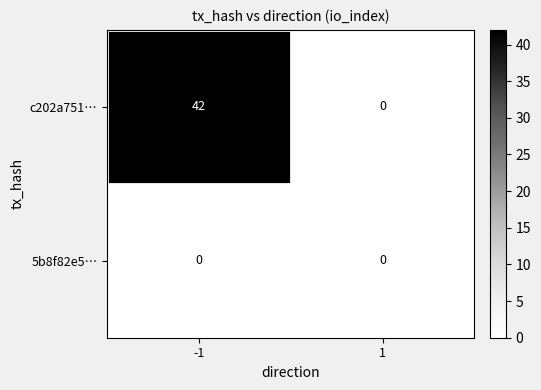

Which series has the largest total across all categories?

c202a751…